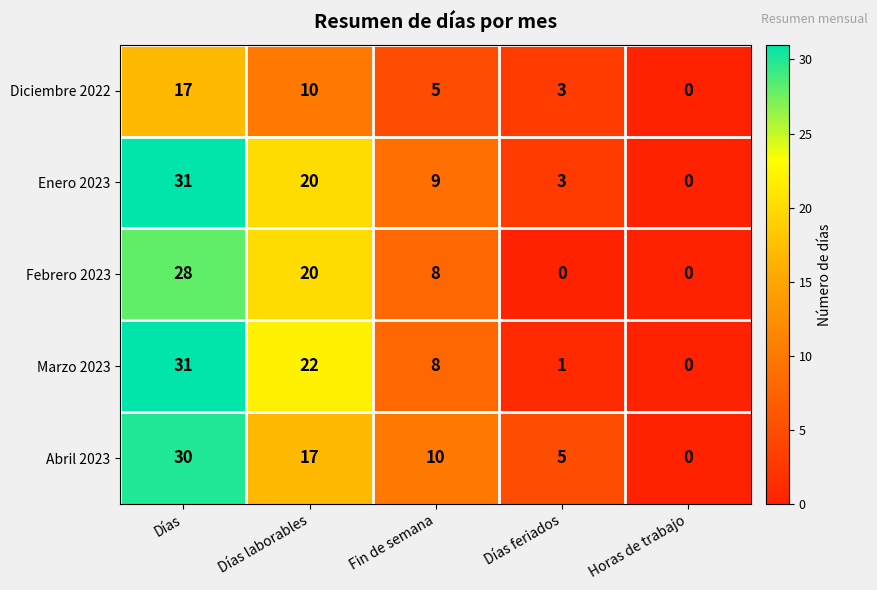

What is the sum of all Diciembre 2022 values?

35